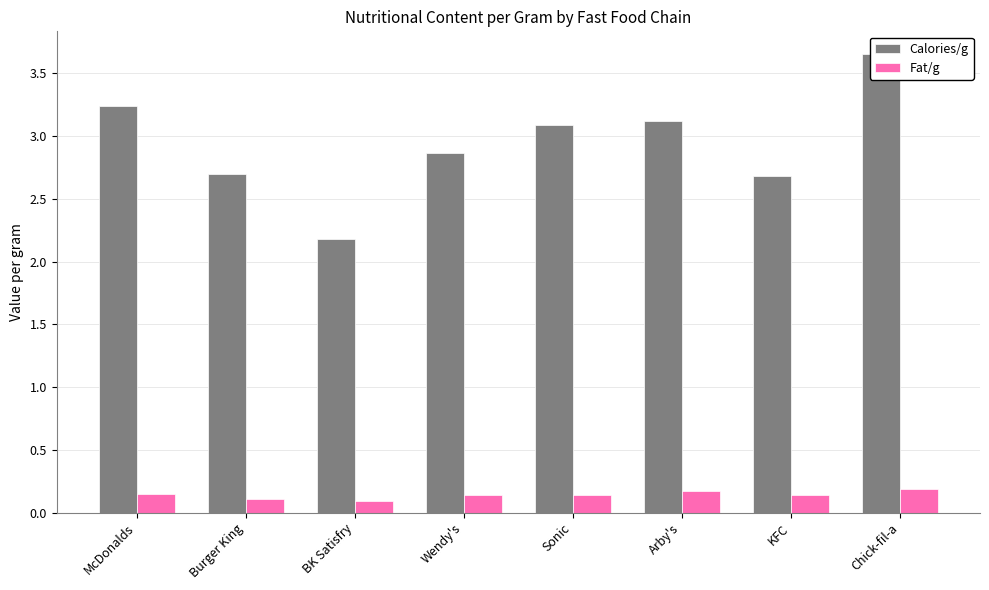

What is the label of the 2nd bar from the right?

KFC